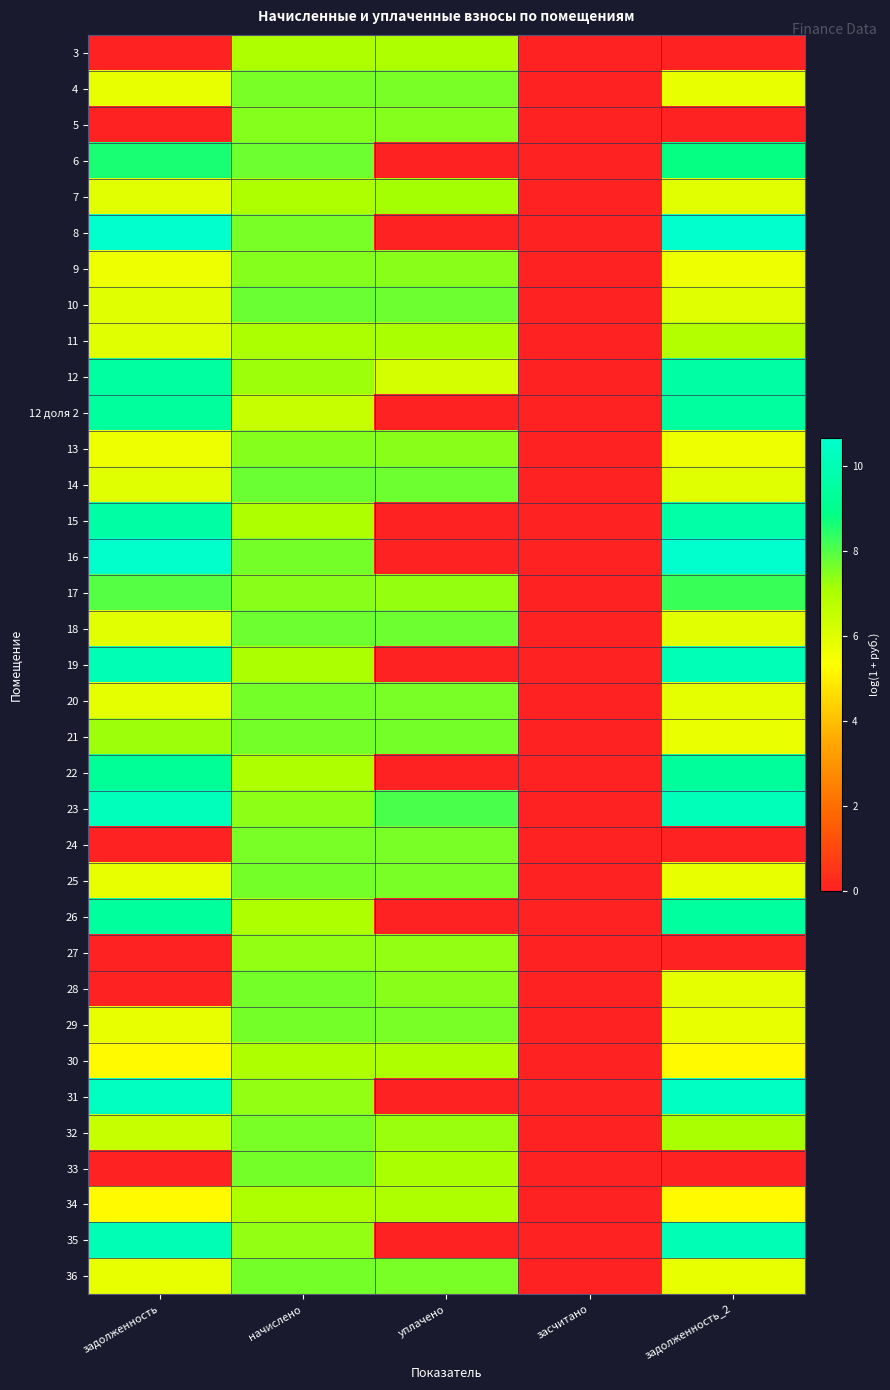

Between задолженность_2 and засчитано, which is larger?

задолженность_2